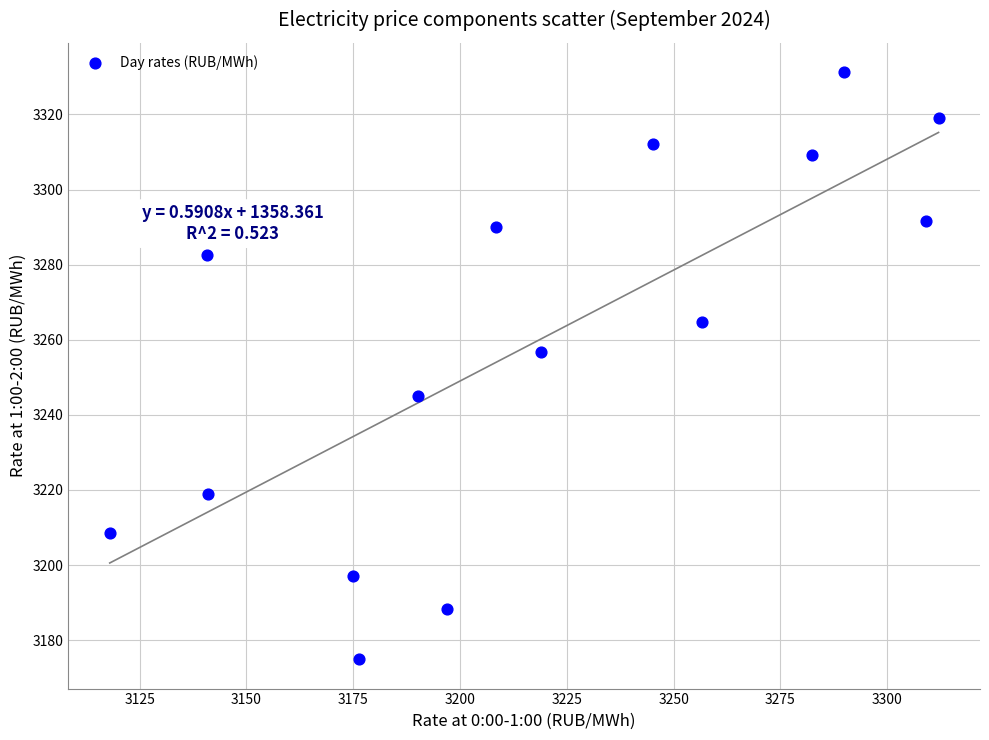

What is the range of X values (max minus min)?

194.0